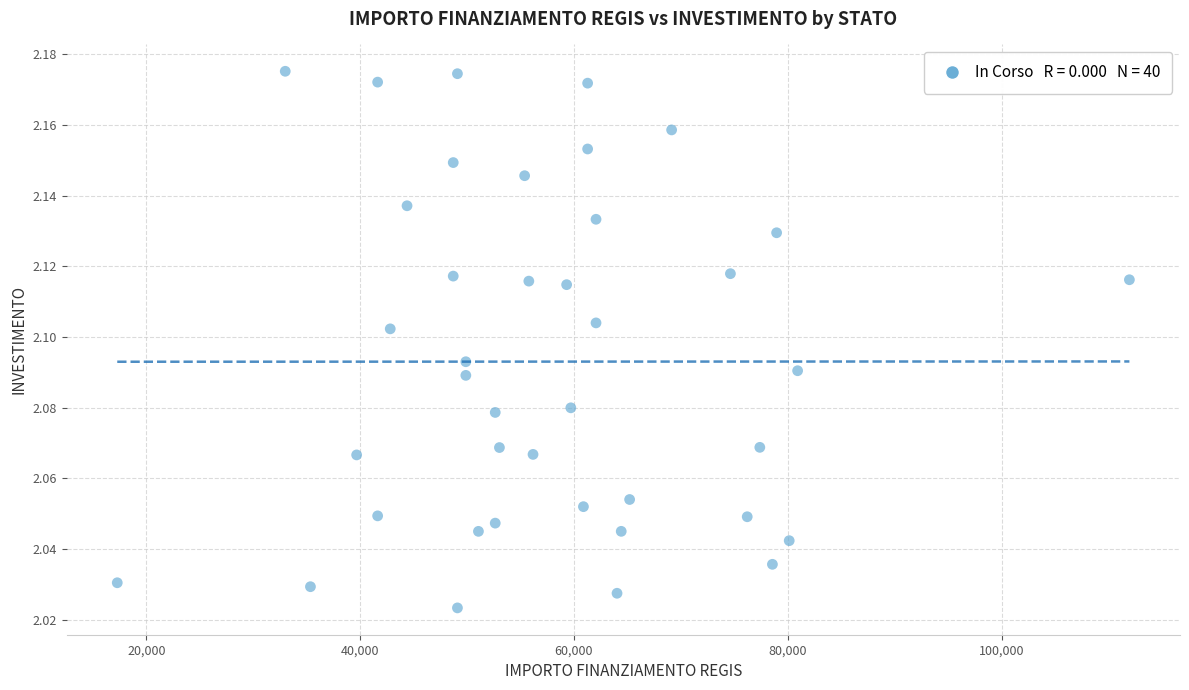

How many points are shown in the scatter plot?

40